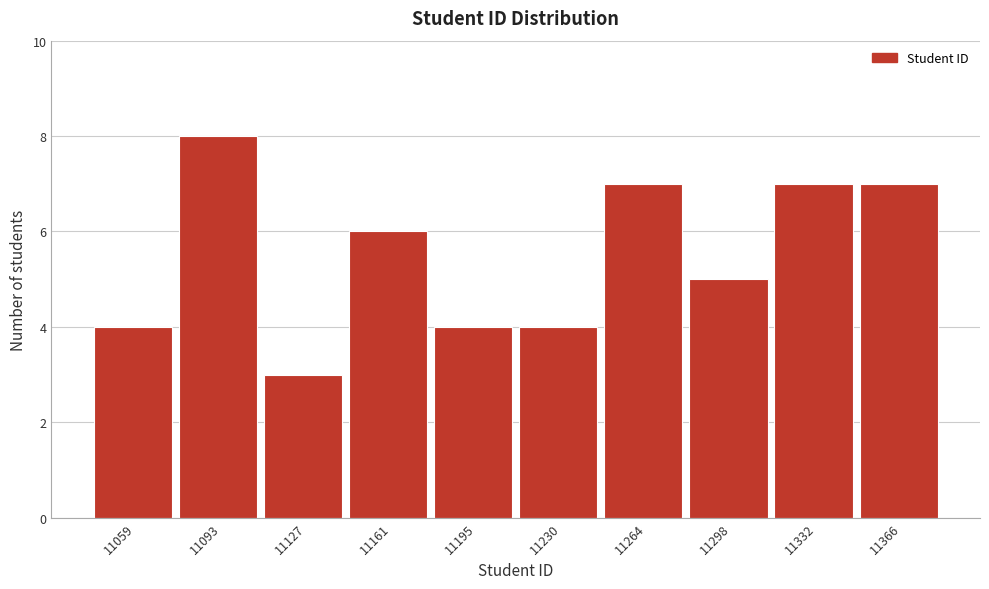

Reading left to right, list all the values displayed in this chart.

4	8	3	6	4	4	7	5	7	7